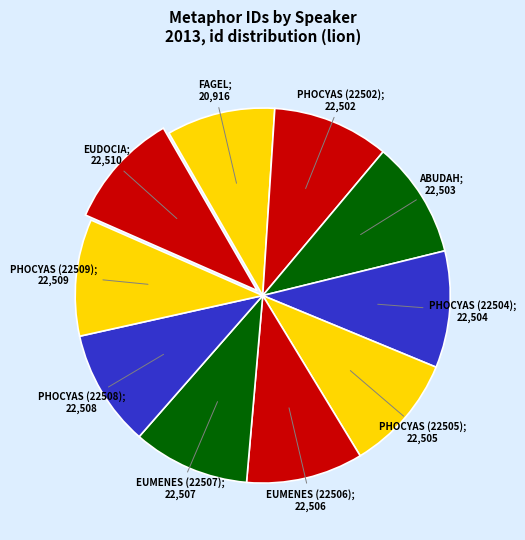

Which slice is the smallest?

FAGEL